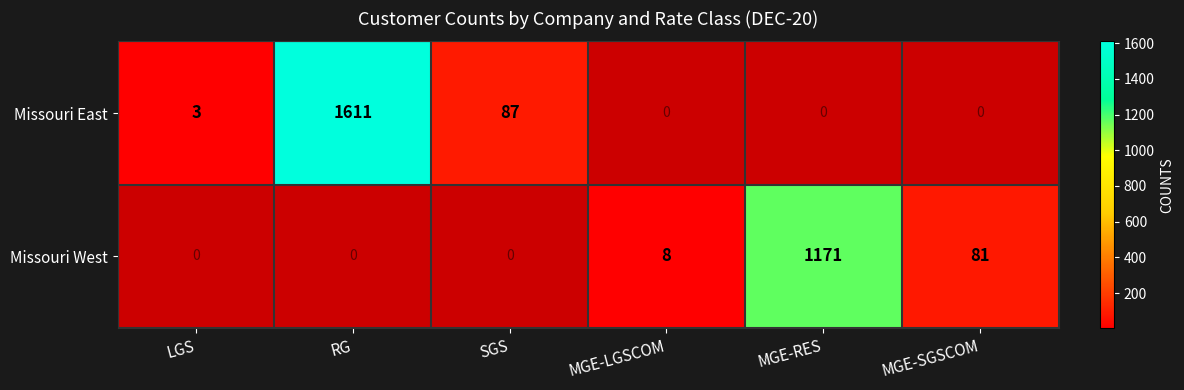

The Missouri East series shows 1611 at RG. True or false?

True